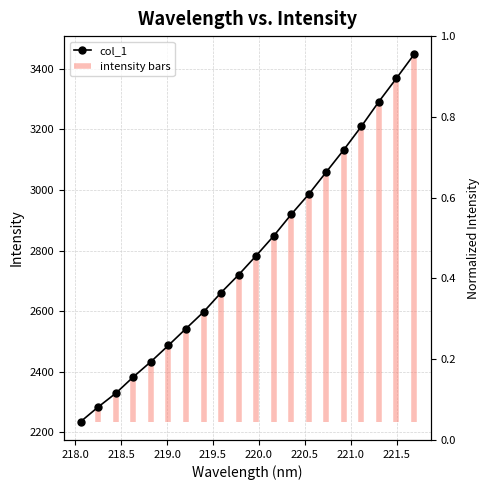

Which has a higher value, 220.5 or 221.5?

221.5